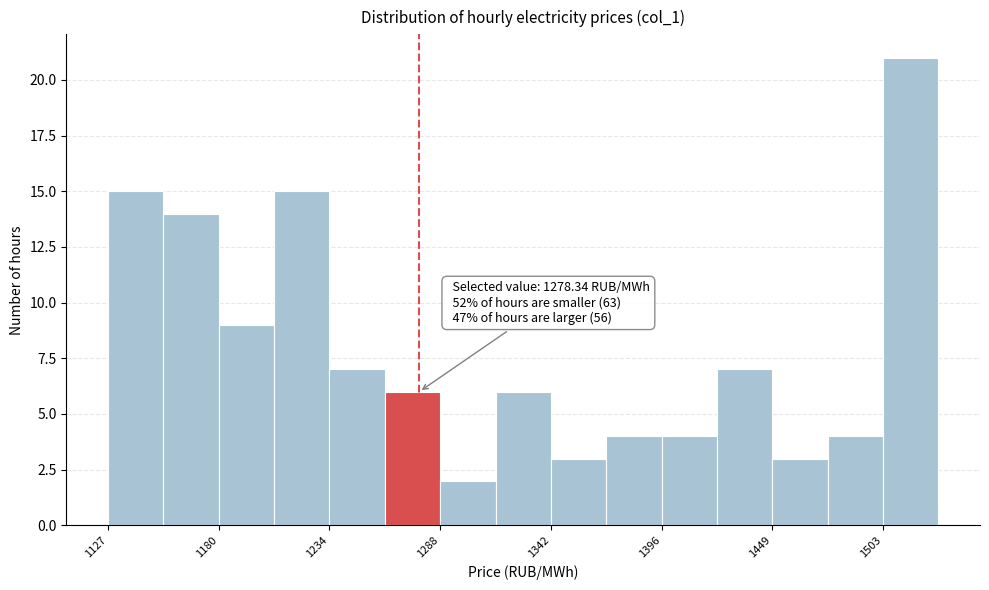

Read against the x-axis, roughly where is the centre of the tallest bar?

1520